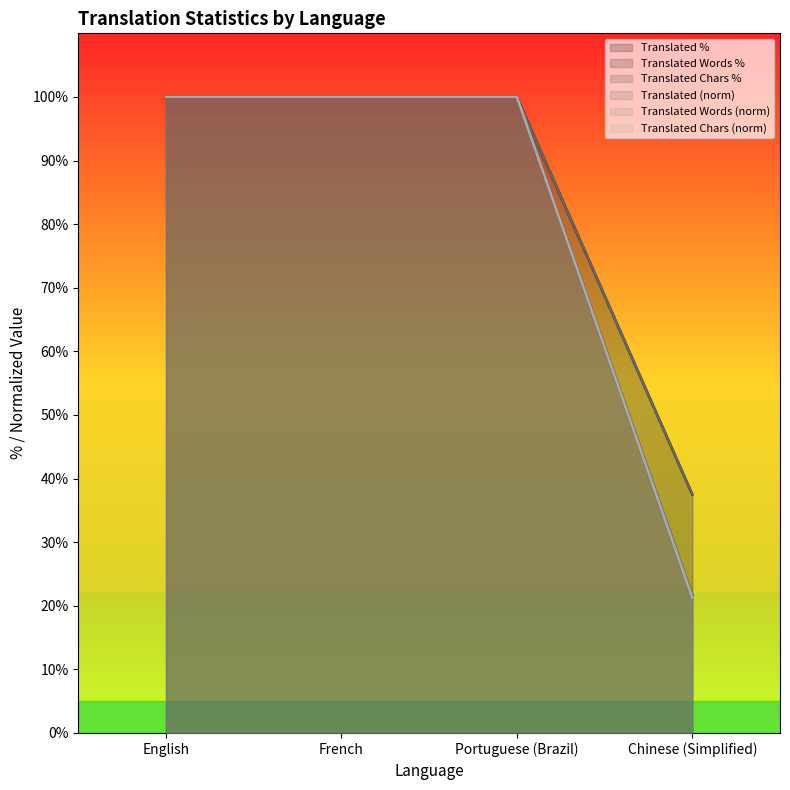

Reading right to left, extract all data points from this chart.

translated: Chinese (Simplified)=21.7	Portuguese (Brazil)=100.0	French=100.0	English=100.0
translated_percent: Chinese (Simplified)=37.5	Portuguese (Brazil)=100.0	French=100.0	English=100.0
translated_words_percent: Chinese (Simplified)=21.1	Portuguese (Brazil)=100.0	French=100.0	English=100.0
translated_words: Chinese (Simplified)=21.7	Portuguese (Brazil)=100.0	French=100.0	English=100.0
translated_chars: Chinese (Simplified)=37.5	Portuguese (Brazil)=100.0	French=100.0	English=100.0
translated_chars_percent: Chinese (Simplified)=21.2	Portuguese (Brazil)=100.0	French=100.0	English=100.0